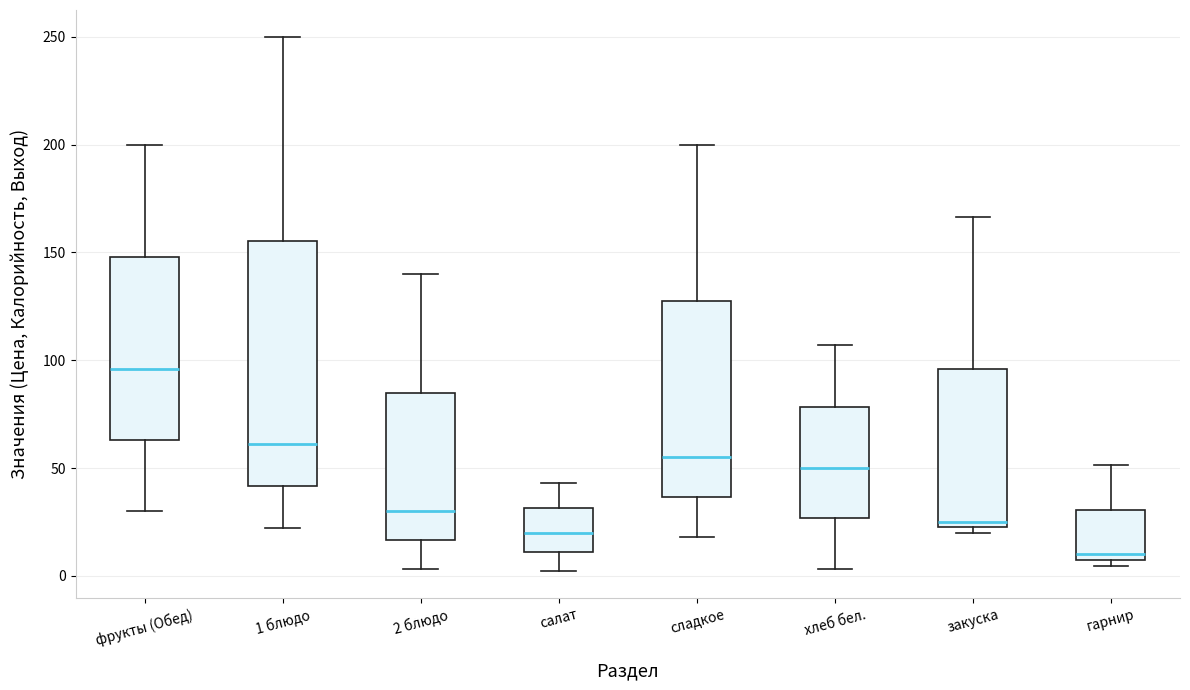

Reading left to right, transcribe this box plot: for each box, give where its median line is, the range the box spans, and where its two whiskers end, as read against the y-axis. The values are not printed on the chart, so give them approximately, as read against the axis.

фрукты (Обед): median 95, box 65 to 150, whiskers 30 to 200
1 блюдо: median 60, box 40 to 155, whiskers 20 to 250
2 блюдо: median 30, box 15 to 85, whiskers 5 to 140
салат: median 20, box 10 to 30, whiskers 0 to 45
сладкое: median 55, box 35 to 130, whiskers 20 to 200
хлеб бел.: median 50, box 25 to 80, whiskers 5 to 105
закуска: median 25 (just above the box's lower edge), box 25 to 95, whiskers 20 to 165
гарнир: median 10, box 5 to 30, whiskers 5 (just below the box's lower edge) to 50